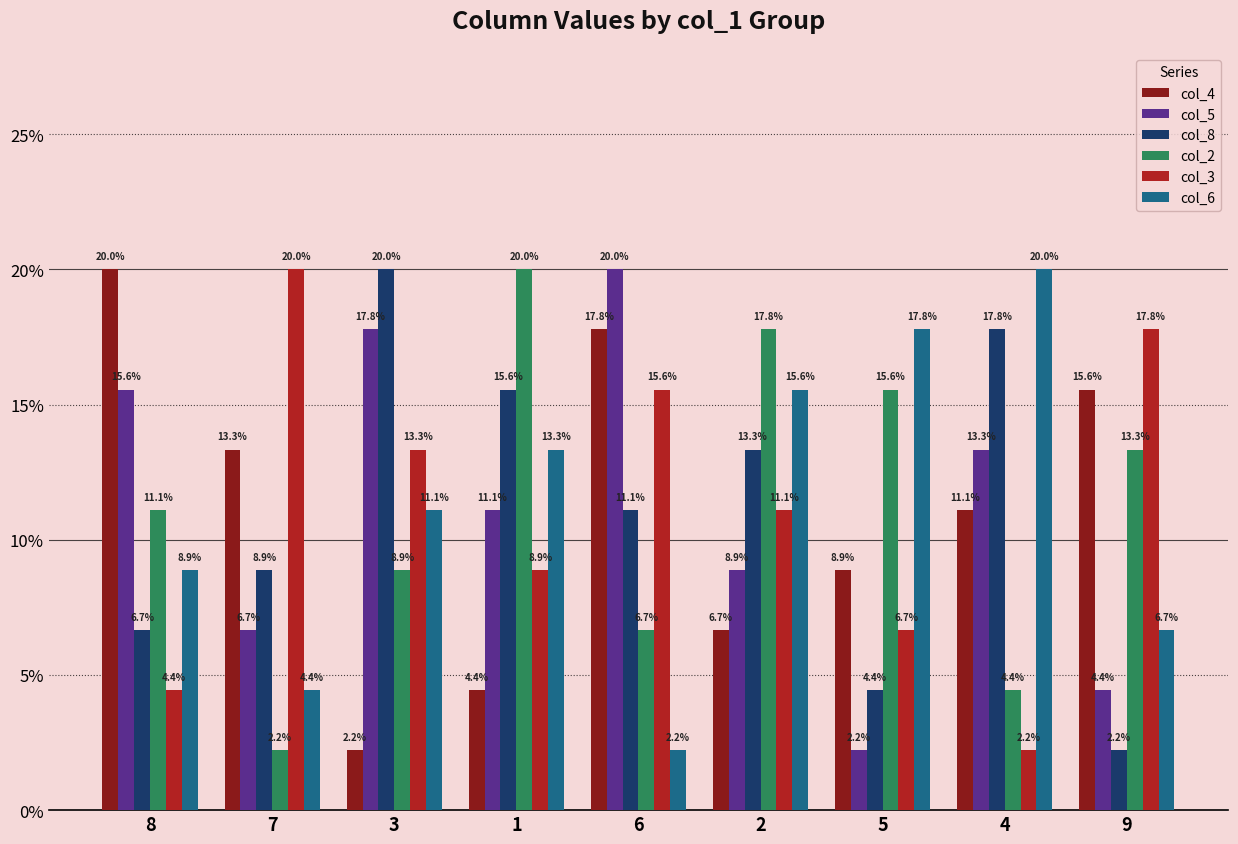

Read the col_4 value at 4.

11.1